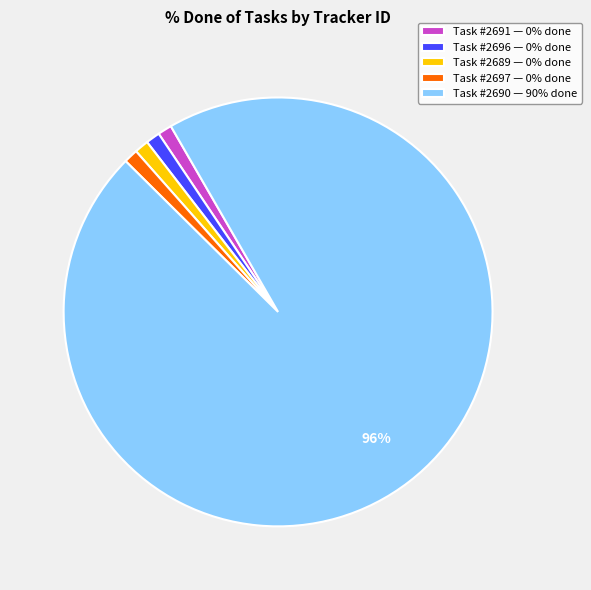

Does any single category account for the majority?

Yes